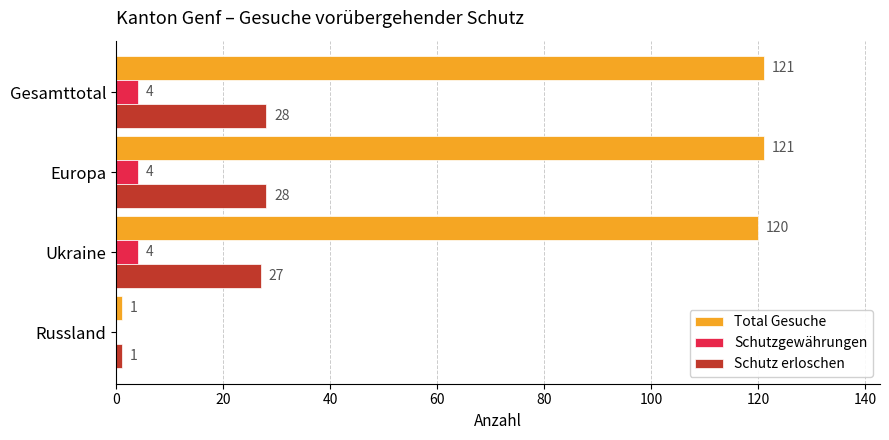

How many series are shown in this chart?

3